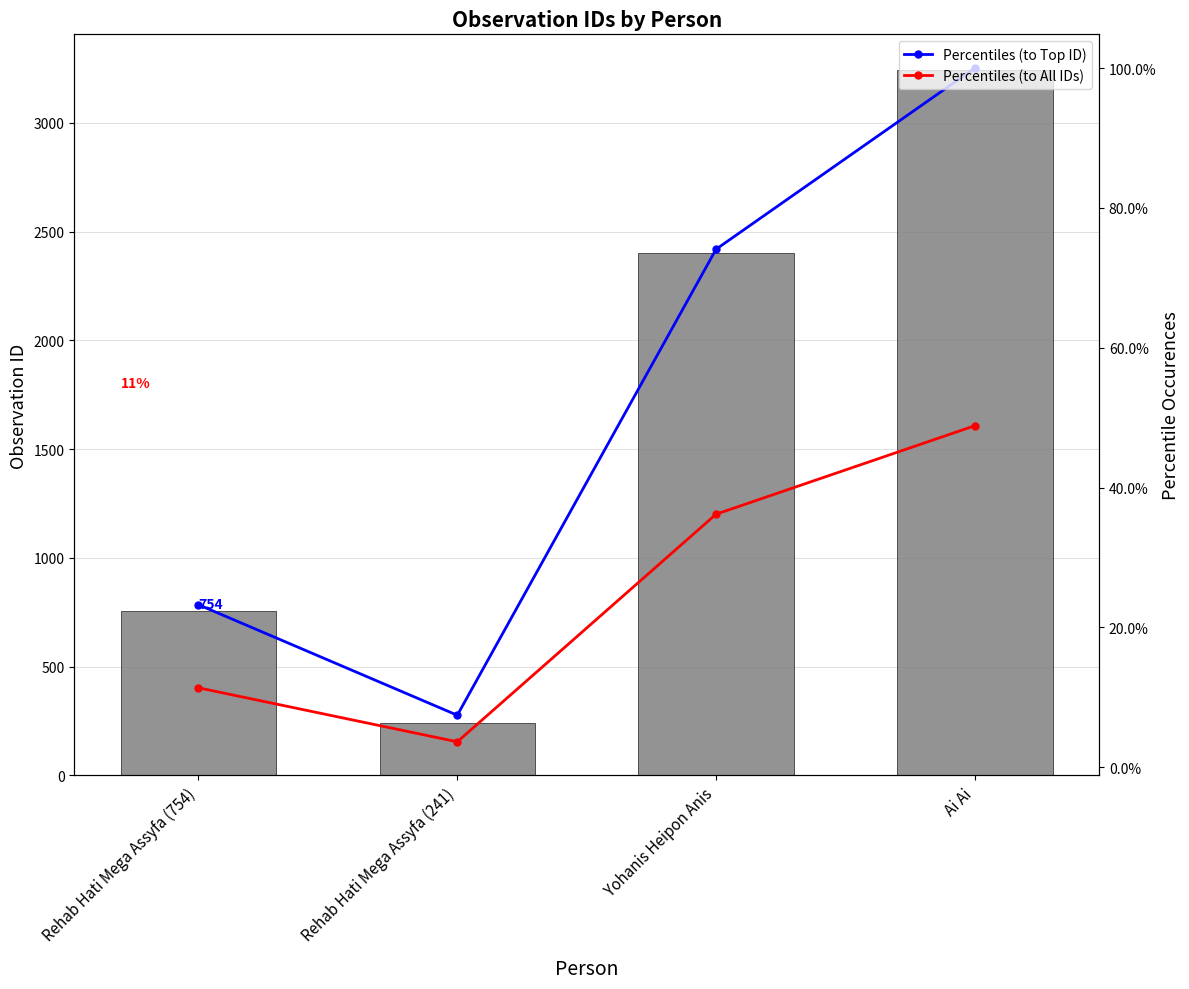

True or false: Percentiles (to All IDs) has a value of 36.2 at Yohanis Heipon Anis.

True